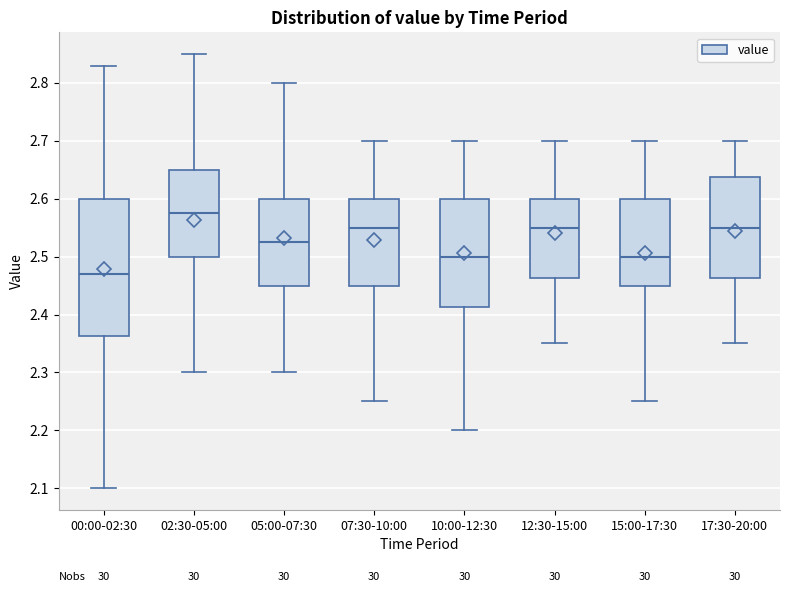

Reading left to right, read every box against the y-axis: the position of its median line, the range the box covers, and the ends of its whiskers. The values are not printed on the chart, so give them approximately, as read against the axis.

00:00-02:30: median 2.47, box 2.36 to 2.60, whiskers 2.10 to 2.83
02:30-05:00: median 2.58, box 2.50 to 2.65, whiskers 2.30 to 2.85
05:00-07:30: median 2.53, box 2.45 to 2.60, whiskers 2.30 to 2.80
07:30-10:00: median 2.55, box 2.45 to 2.60, whiskers 2.25 to 2.70
10:00-12:30: median 2.50, box 2.41 to 2.60, whiskers 2.20 to 2.70
12:30-15:00: median 2.55, box 2.46 to 2.60, whiskers 2.35 to 2.70
15:00-17:30: median 2.50, box 2.45 to 2.60, whiskers 2.25 to 2.70
17:30-20:00: median 2.55, box 2.46 to 2.64, whiskers 2.35 to 2.70